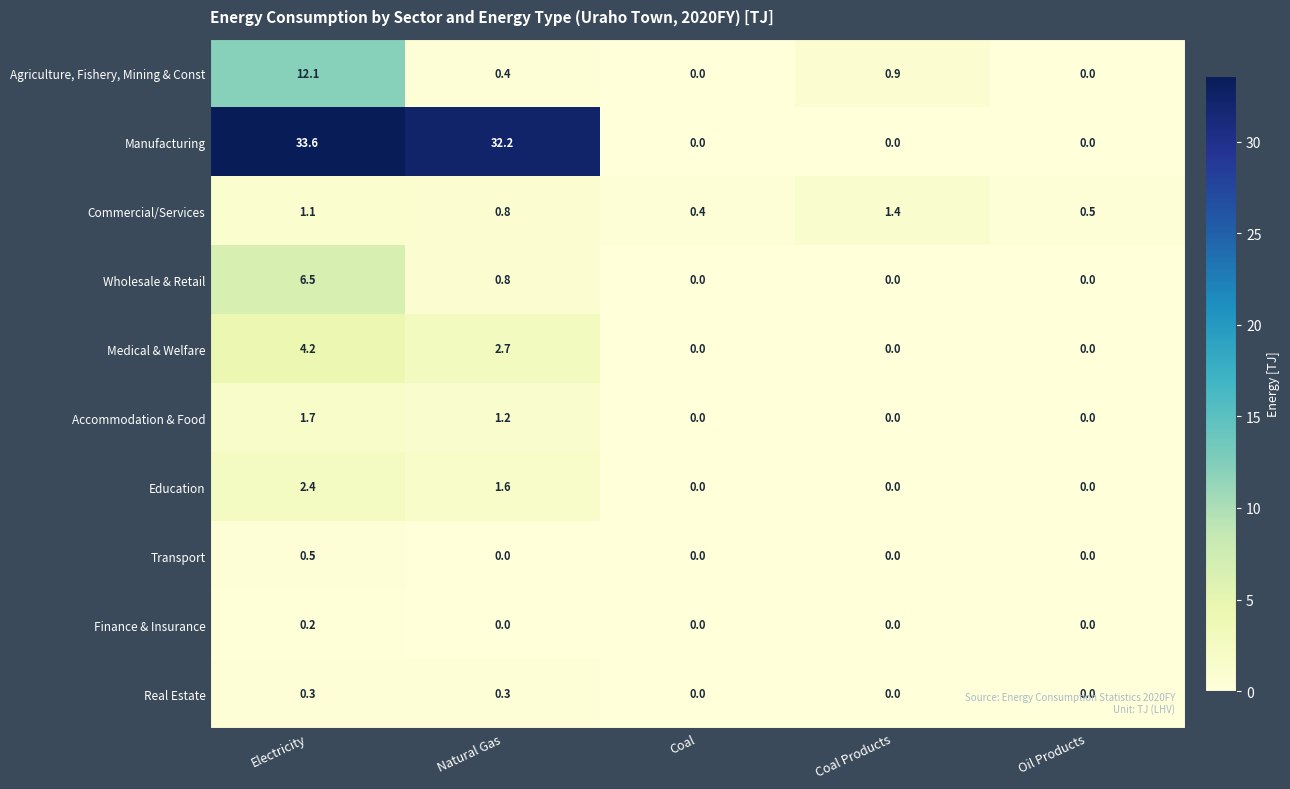

At which category is the sum across all series the highest?

Electricity